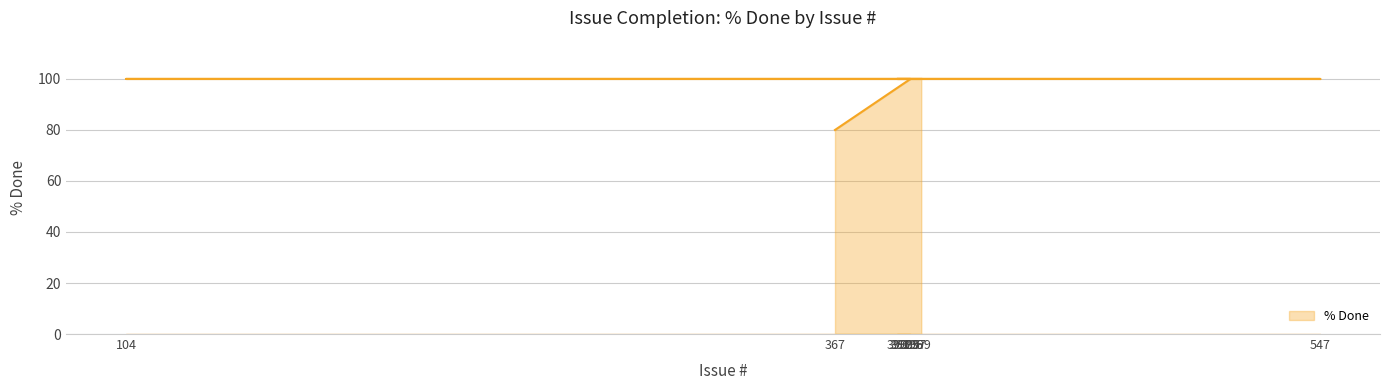

List the labels in order of value, smallest first.

367, 395, 104, 547, 397, 392, 391, 390, 396, 399